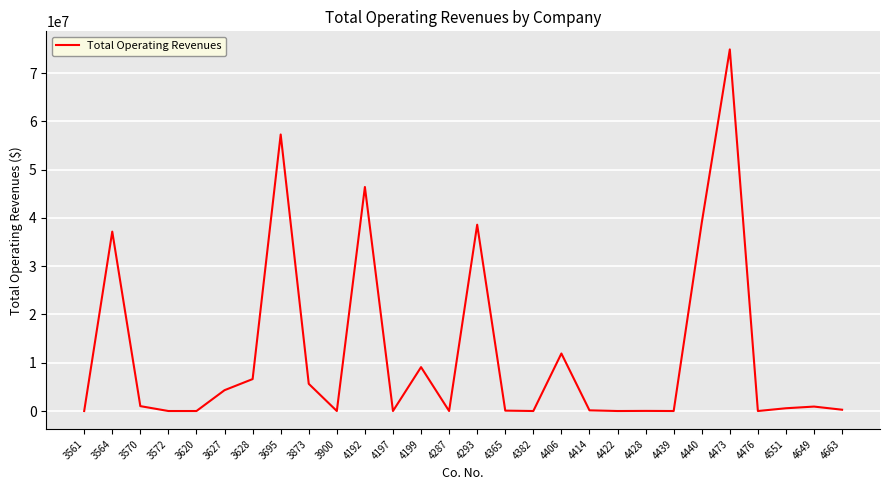

What is the difference between the maximum and minimum values?

74916312.0